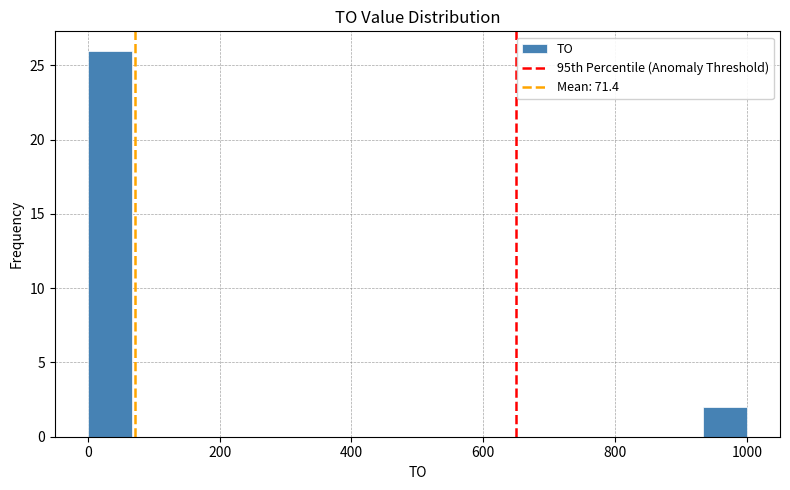

Read against the x-axis, roughly where is the centre of the tallest bar?

40